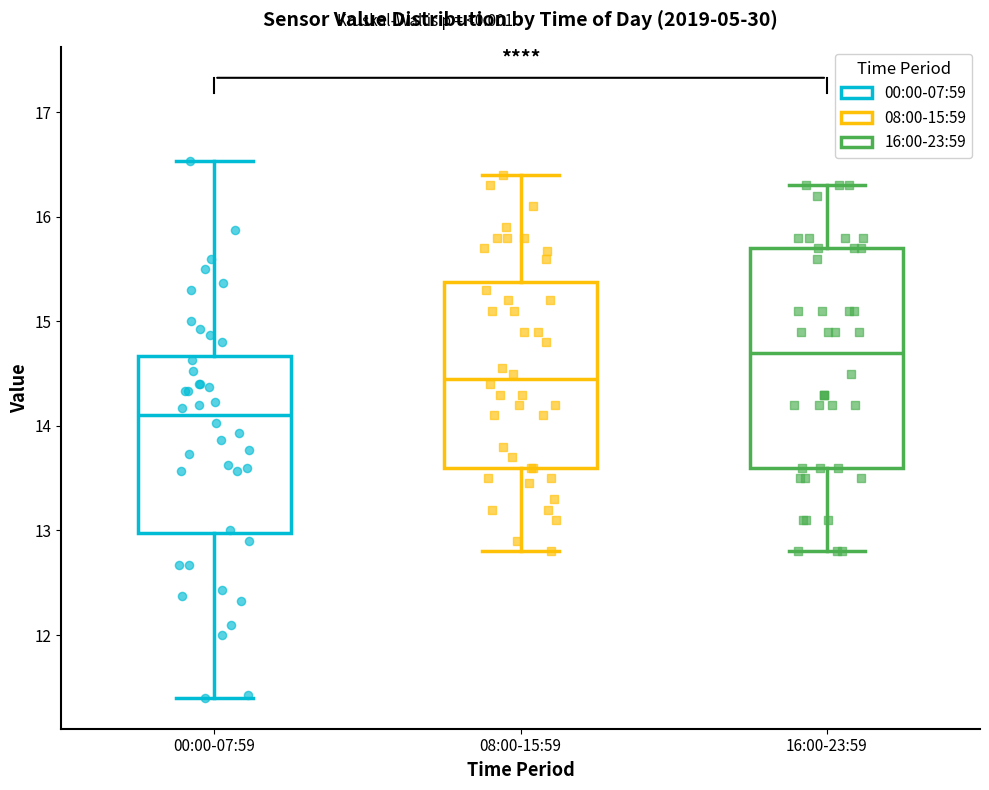

Reading left to right, read every box against the y-axis: the position of its median line, the range the box covers, and the ends of its whiskers. The values are not printed on the chart, so give them approximately, as read against the axis.

00:00-07:59: median 14.1, box 13.0 to 14.7, whiskers 11.4 to 16.5
08:00-15:59: median 14.5, box 13.6 to 15.4, whiskers 12.8 to 16.4
16:00-23:59: median 14.7, box 13.6 to 15.7, whiskers 12.8 to 16.3